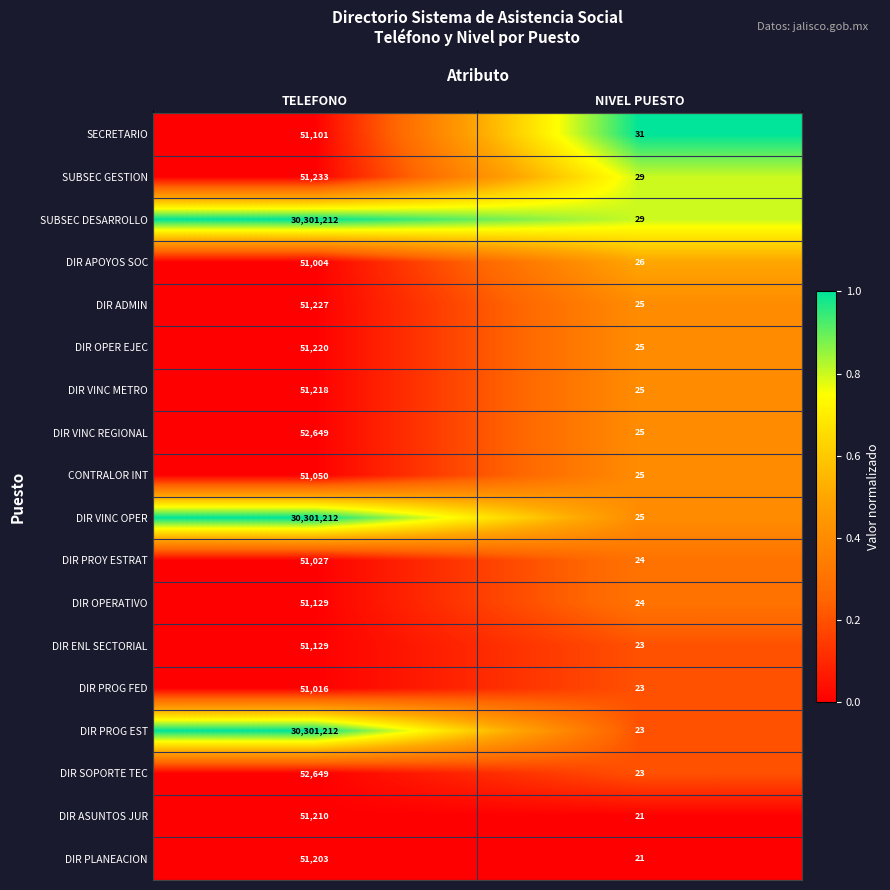

What is the spread (max minus min) of values at TELEFONO?

30250208